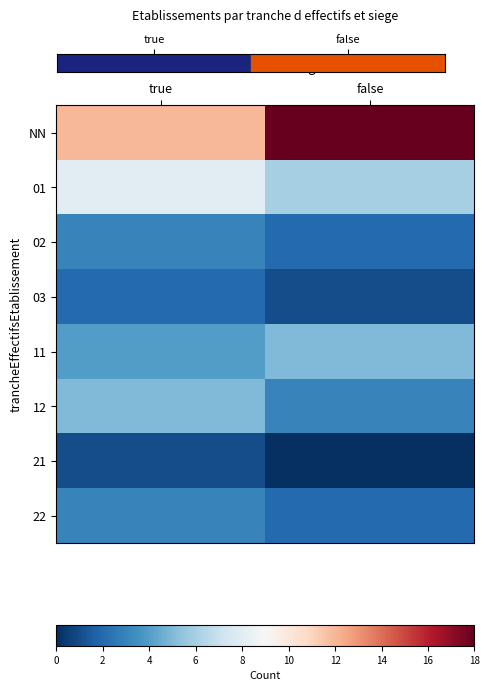

Reading left to right, what are all the values shown in this chart?

NN: true=12	false=18
01: true=8	false=6
02: true=3	false=2
03: true=2	false=1
11: true=4	false=5
12: true=5	false=3
21: true=1	false=0
22: true=3	false=2